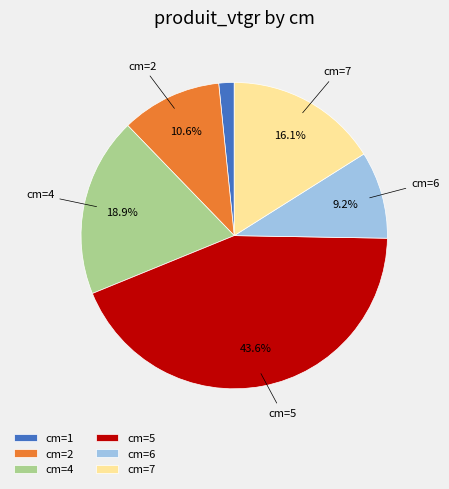

Which slice is the smallest?

cm=1